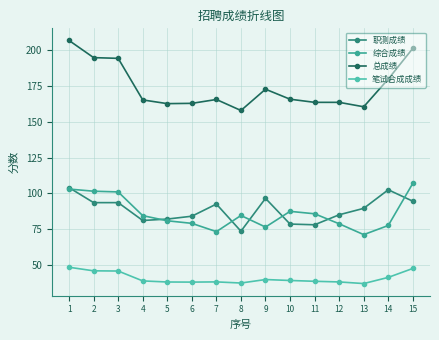

True or false: 总成绩 and 综合成绩 cross at least once.

False